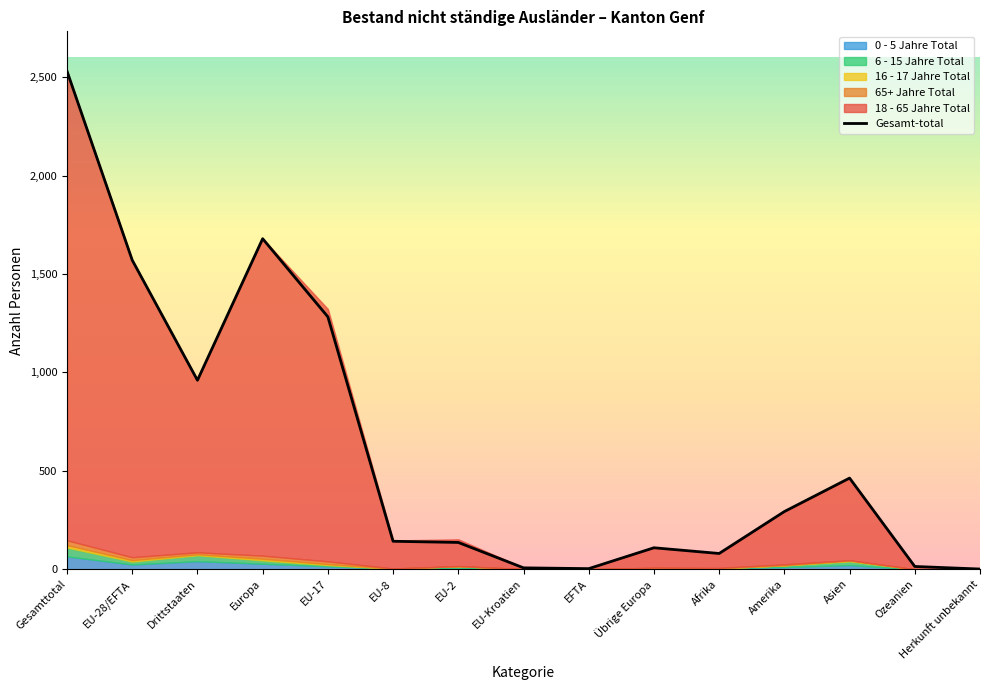

What is the difference between the second highest and second lowest values?

1676